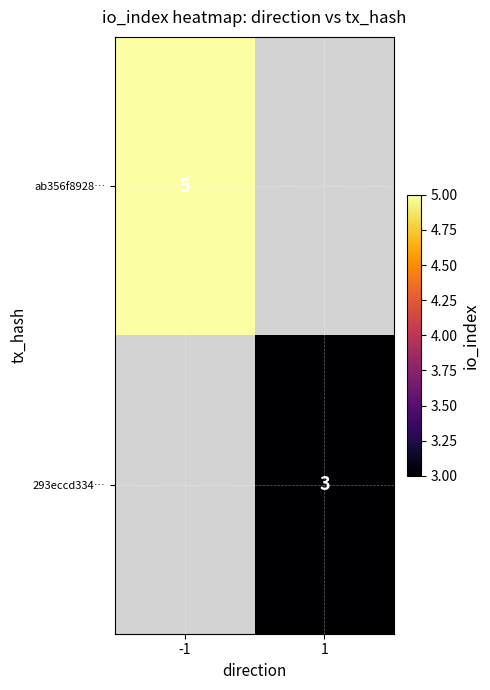

True or false: 293eccd334… has a value of 1.5 at 1.

False